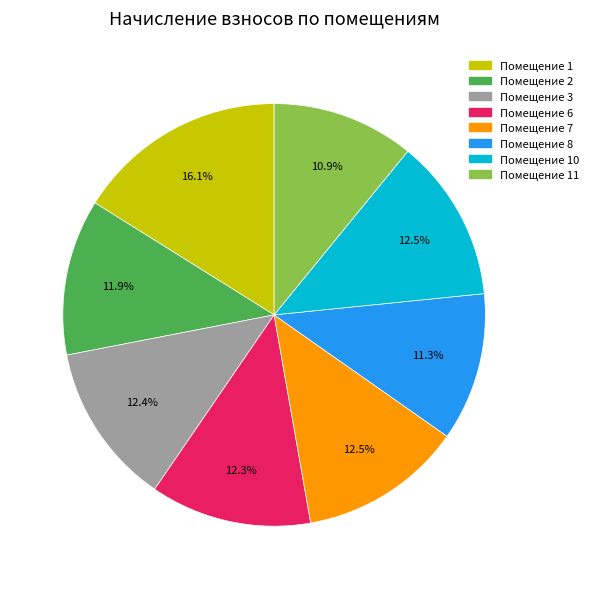

Count the number of slices in the pie.

8